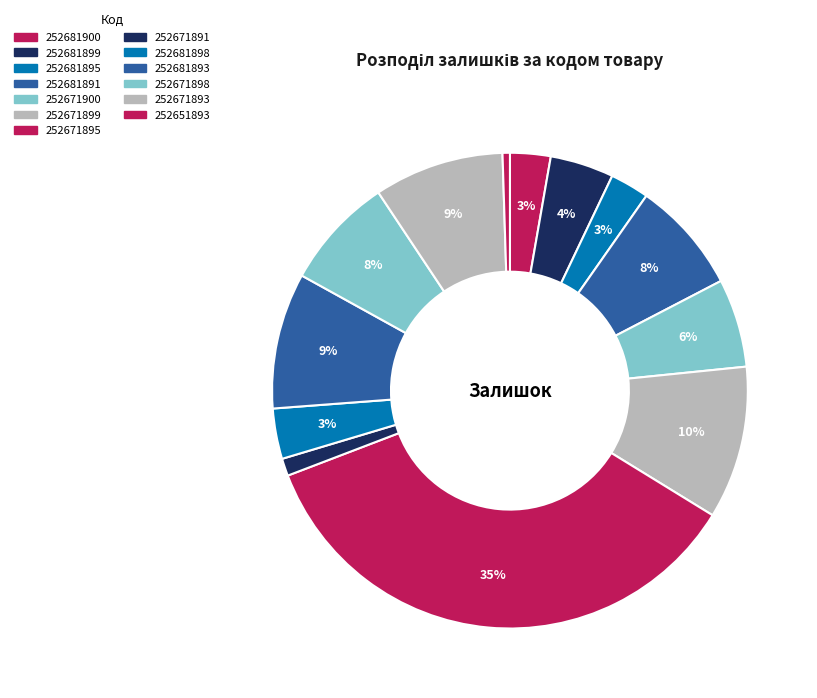

Count the number of slices in the pie.

13